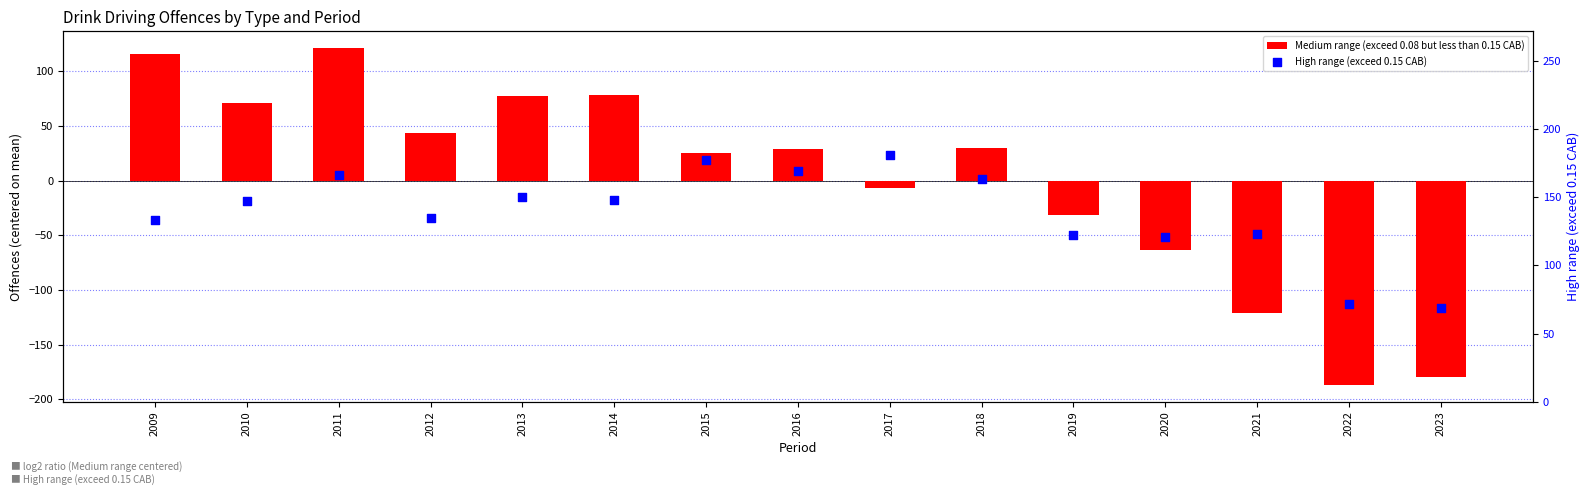

Which series has the largest total across all categories?

High range (exceed 0.15 CAB)